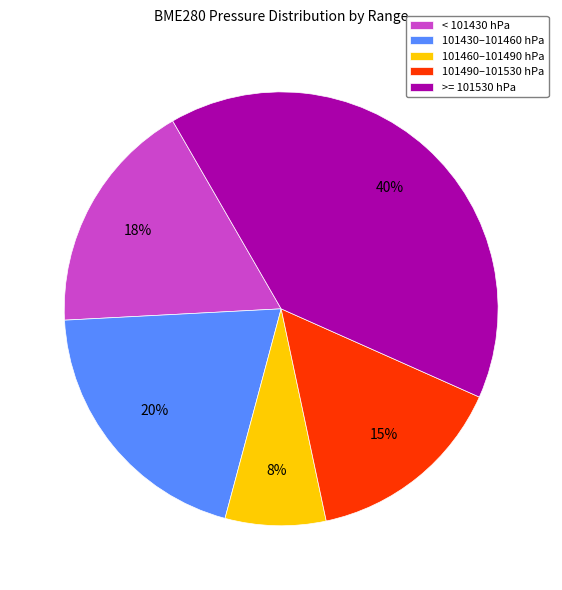

To the nearest percent, what portion does 101490–101530 hPa represent?

15%